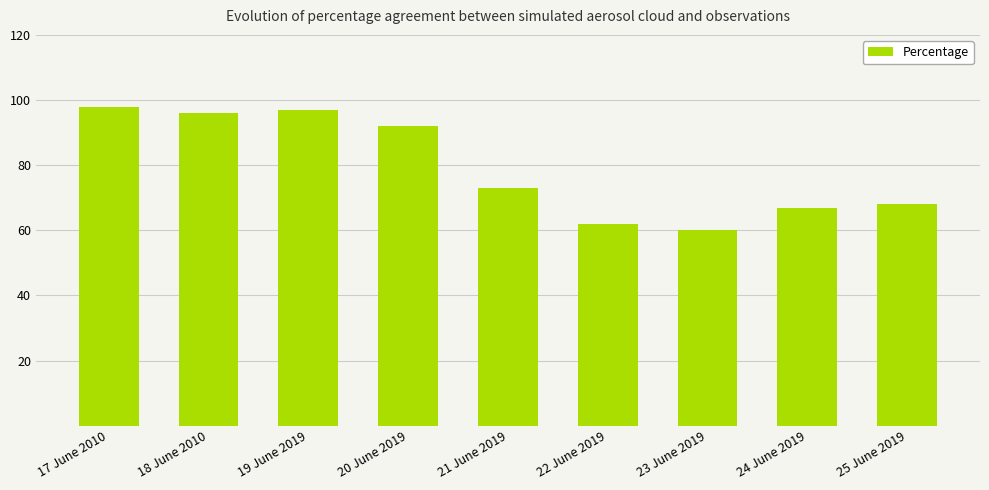

What is the change in value from 18 June 2010 to 22 June 2019?

-34